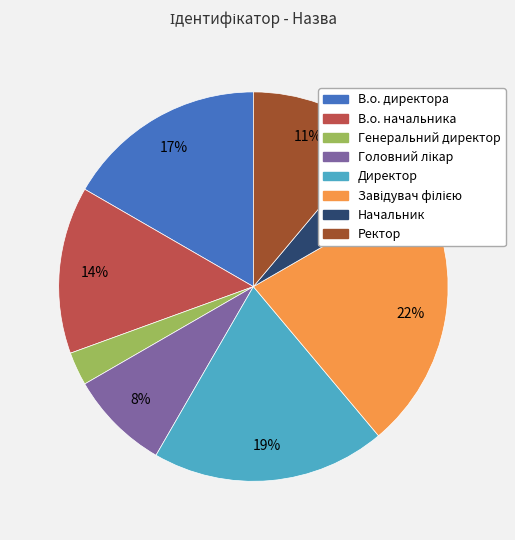

How many slices are in this pie chart?

8